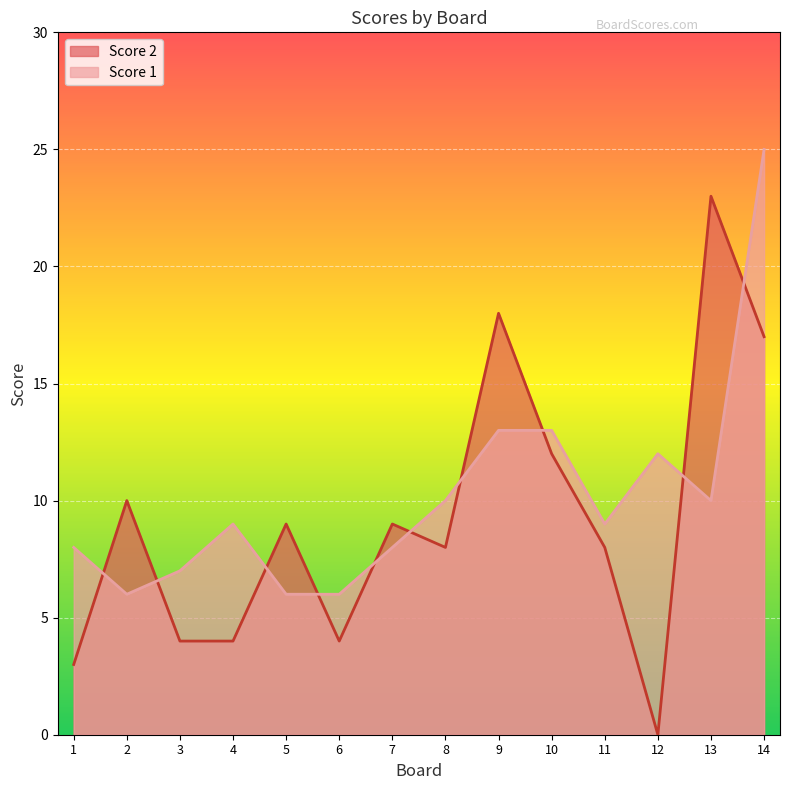

Which series has the largest total across all categories?

Score 1